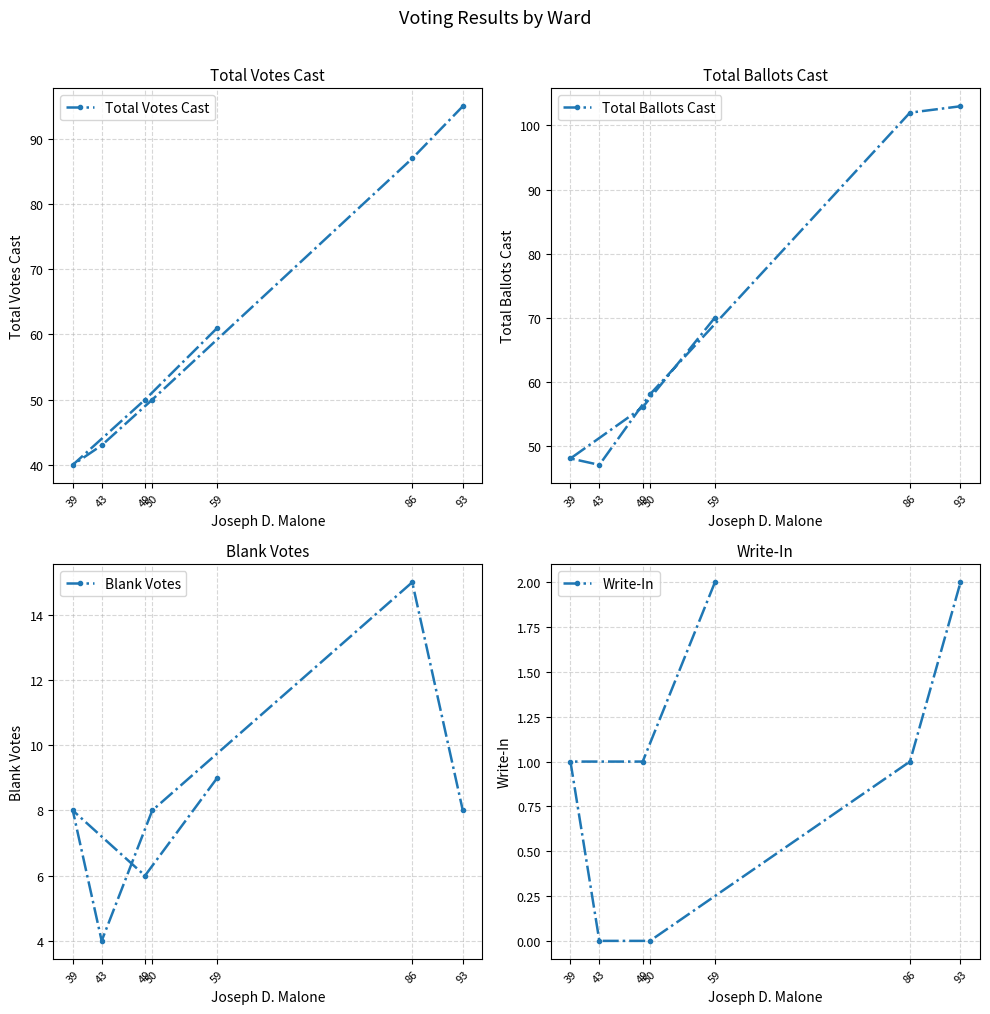

Is it true that Total Votes Cast equals 40 at 39?

True